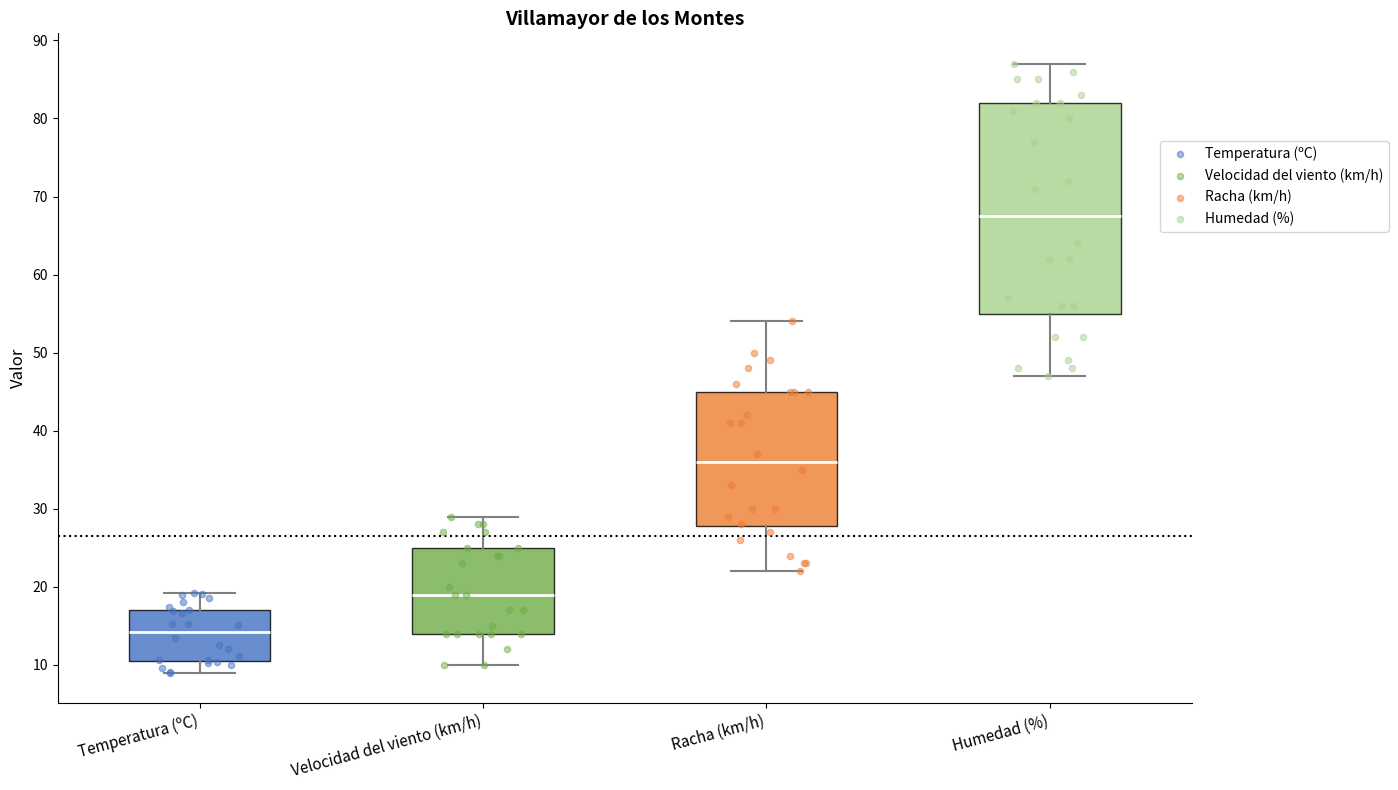

Reading left to right, read every box against the y-axis: the position of its median line, the range the box covers, and the ends of its whiskers. The values are not printed on the chart, so give them approximately, as read against the axis.

Temperatura (ºC): median 14, box 11 to 17, whiskers 9 to 19
Velocidad del viento (km/h): median 19, box 14 to 25, whiskers 10 to 29
Racha (km/h): median 36, box 28 to 45, whiskers 22 to 54
Humedad (%): median 68, box 55 to 82, whiskers 47 to 87